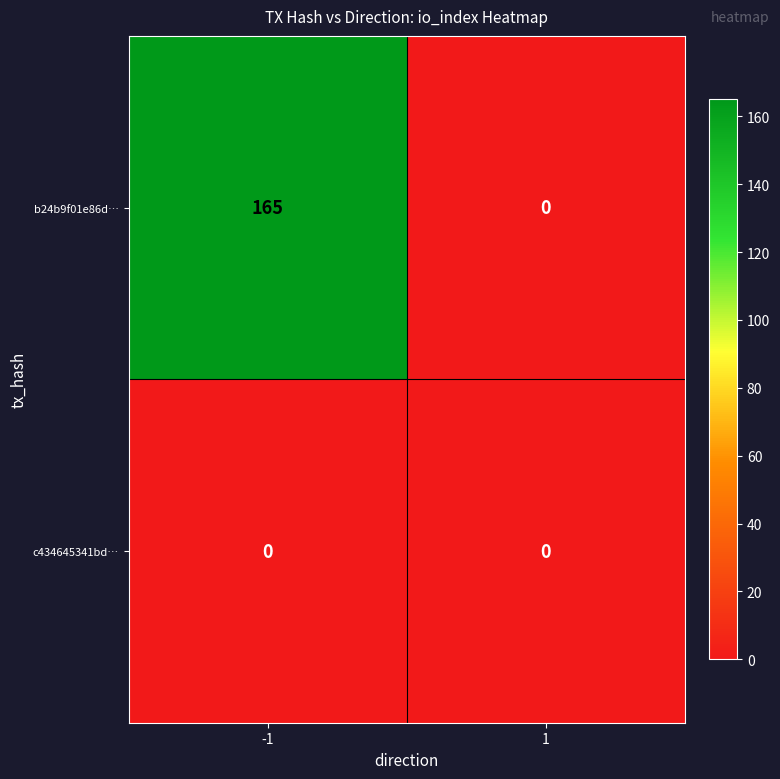

The c434645341bd… series shows 0 at 1. True or false?

True